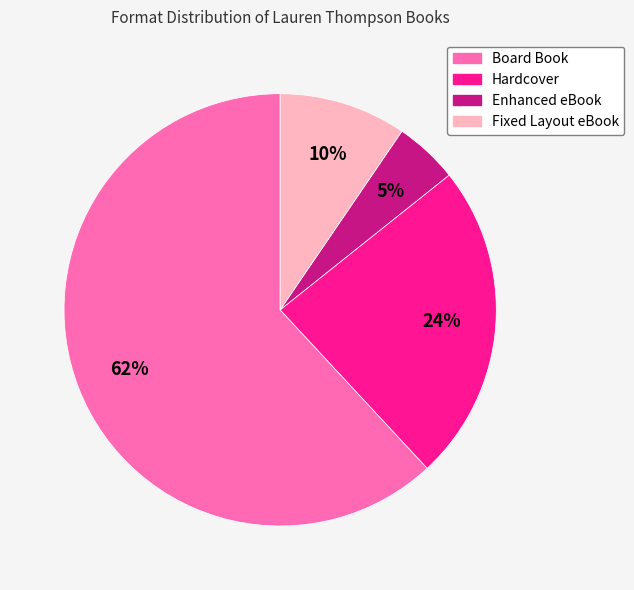

What is the ratio of the value at Fixed Layout eBook to the value at Enhanced eBook?

2.0